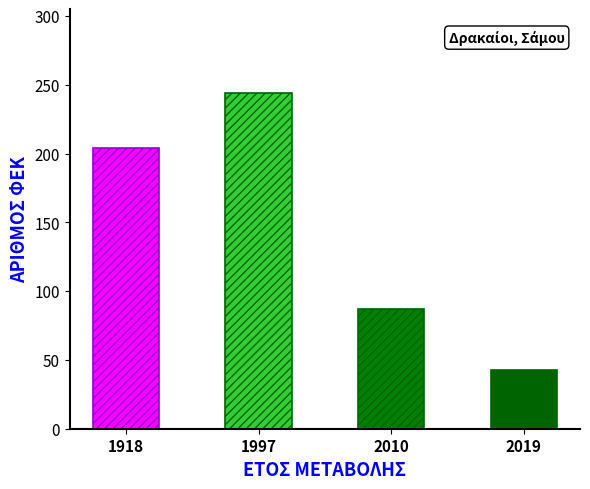

Rank the categories by value from lowest to highest.

2019, 2010, 1918, 1997